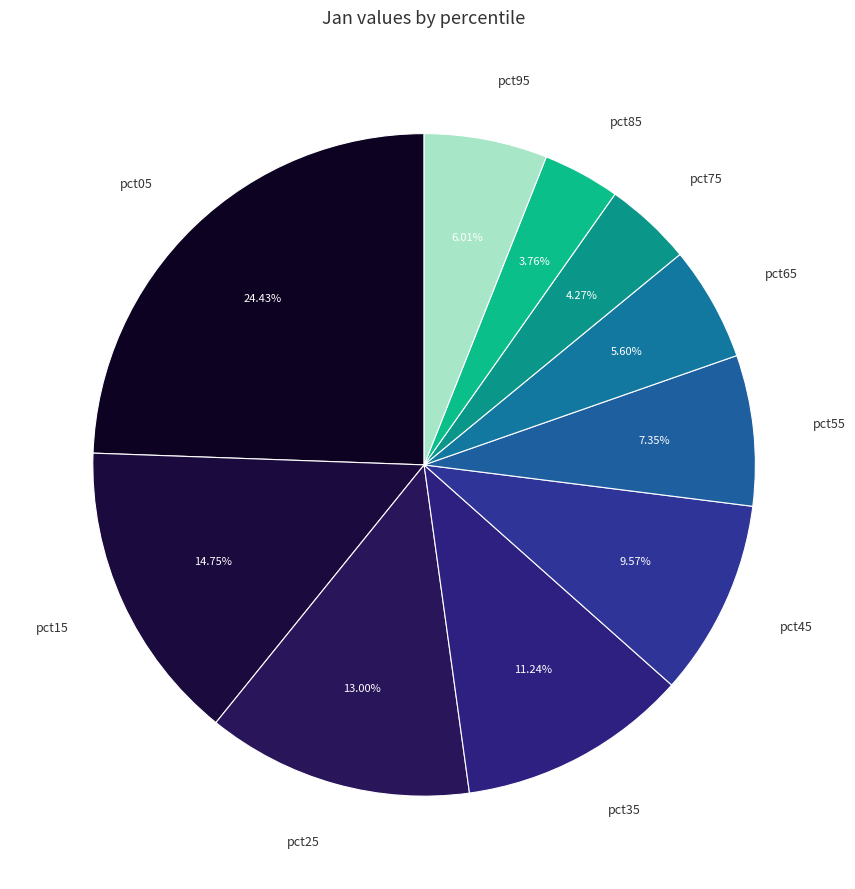

What is the smallest slice in the pie chart?

pct85